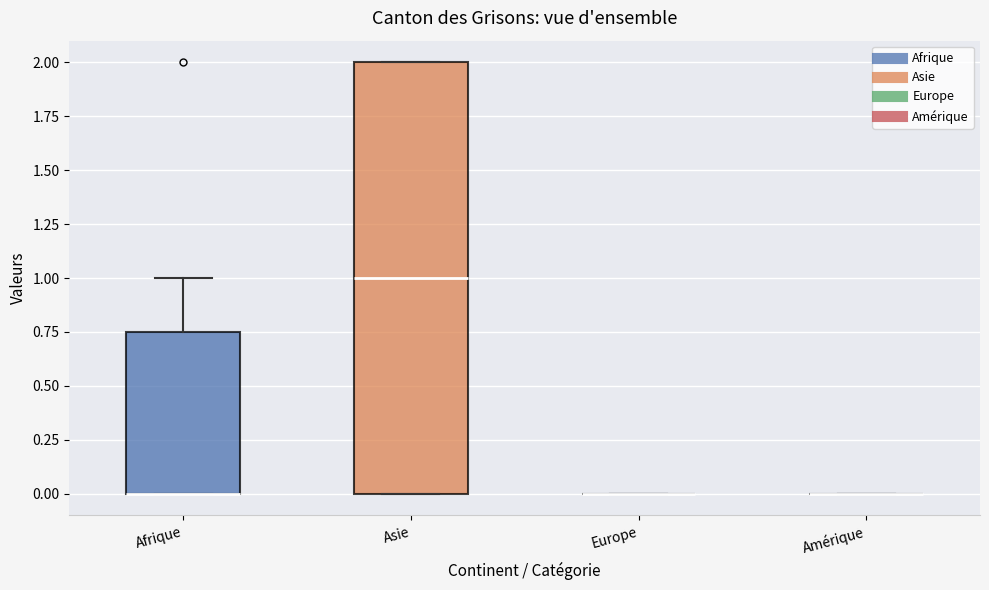

Reading left to right, read every box against the y-axis: the position of its median line, the range the box covers, and the ends of its whiskers. The values are not printed on the chart, so give them approximately, as read against the axis.

Afrique: median 0.00 (drawn on the box's lower edge), box 0.00 to 0.75, whiskers 0.00 to 1.00
Asie: median 1.00, box 0.00 to 2.00, whiskers 0.00 to 2.00
Europe: box collapsed to a line at 0.00, whiskers 0.00 to 0.00
Amérique: box collapsed to a line at 0.00, whiskers 0.00 to 0.00